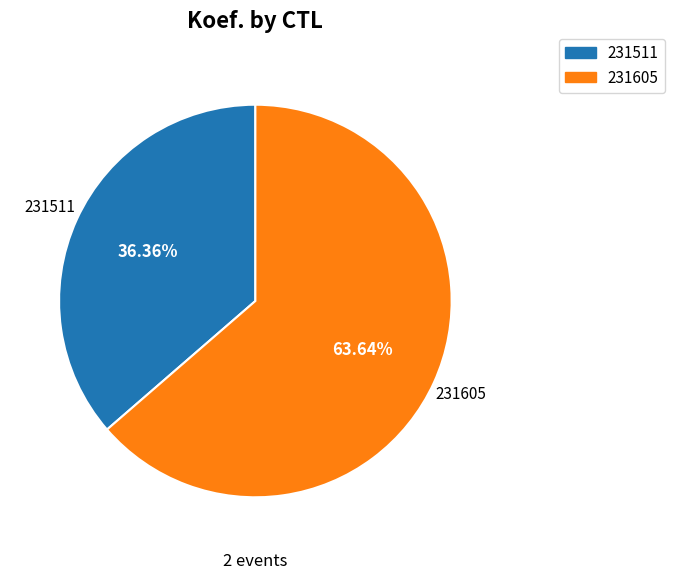

What is the total percentage of 231511 and 231605?

100.0%